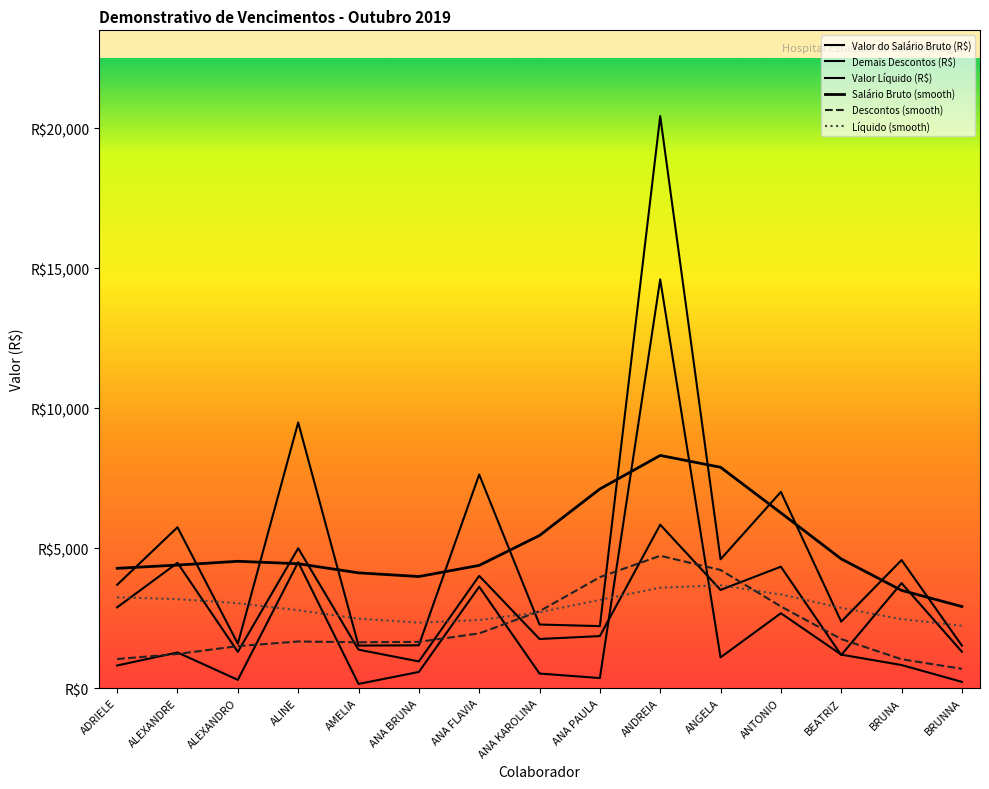

What is the minimum value shown in the chart?

146.1